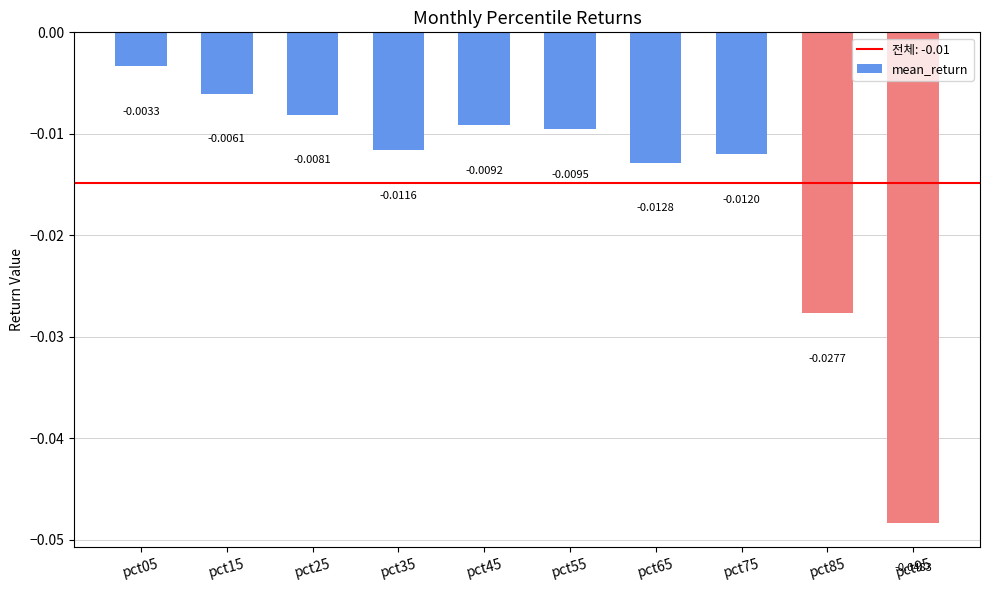

Which has a higher value, pct05 or pct35?

pct05